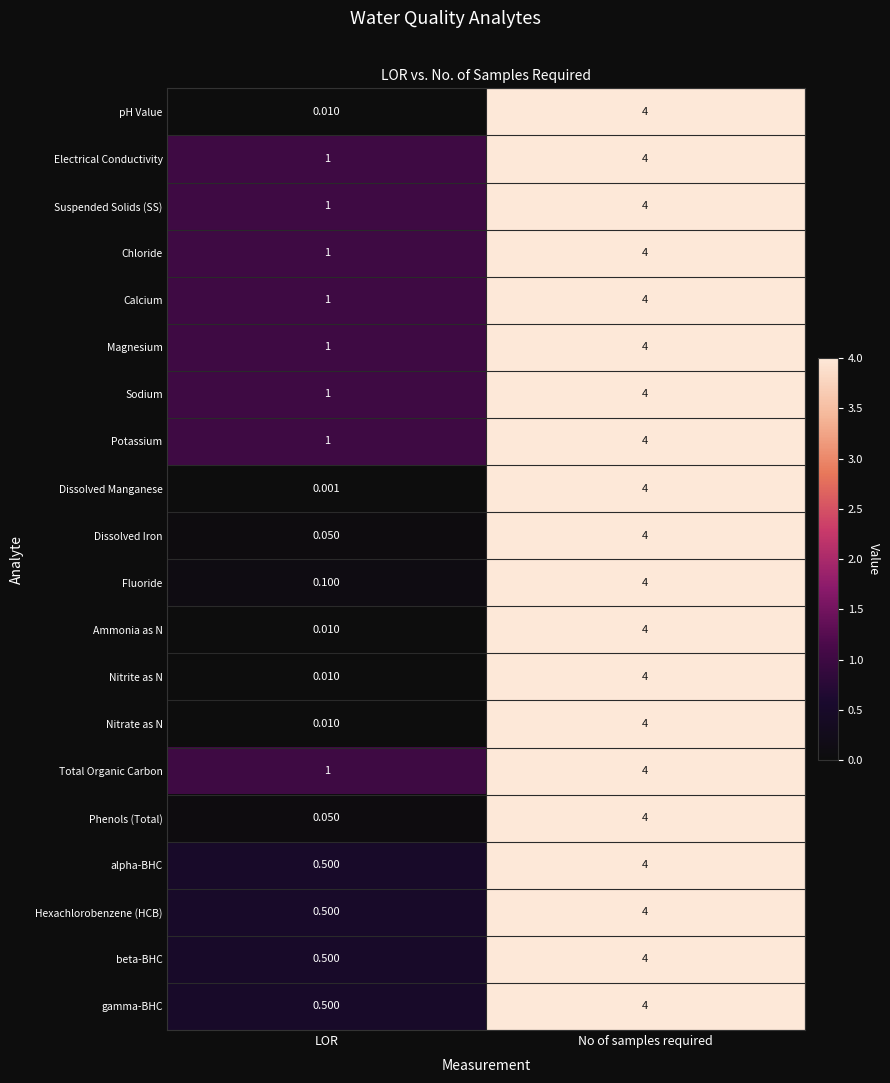

At which category is the sum across all series the highest?

No of samples required